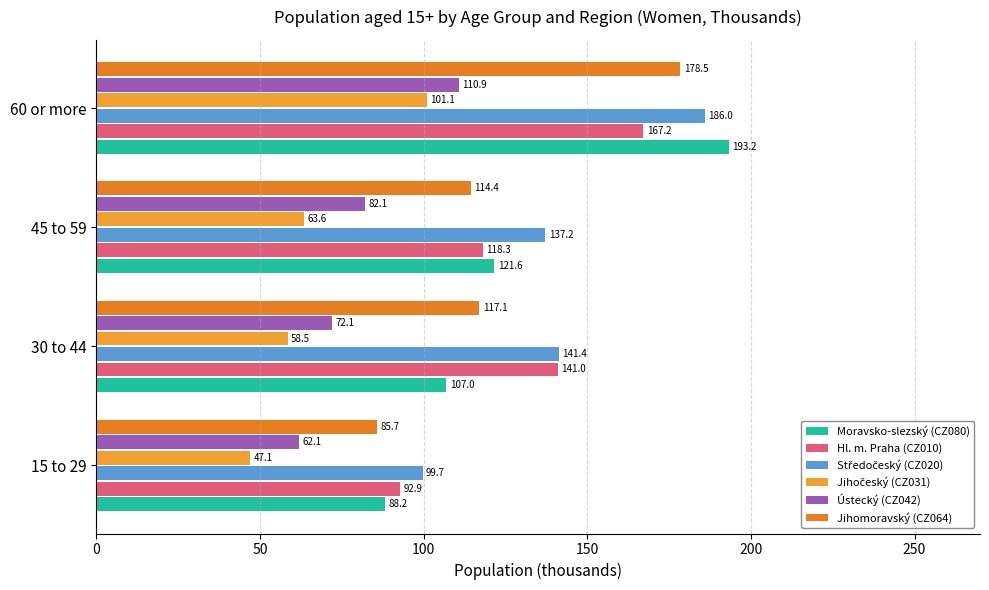

How many series are shown in this chart?

6